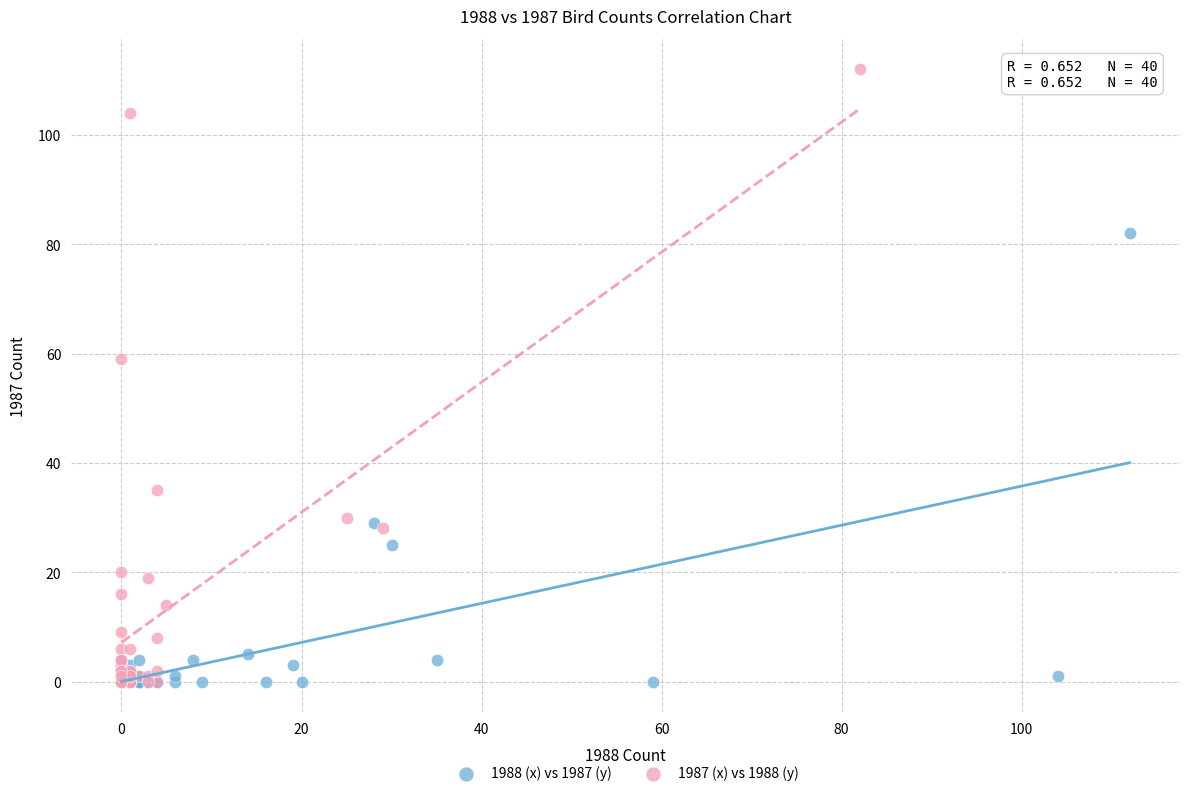

Which series has the widest spread of Y values?

1987 (x) vs 1988 (y)